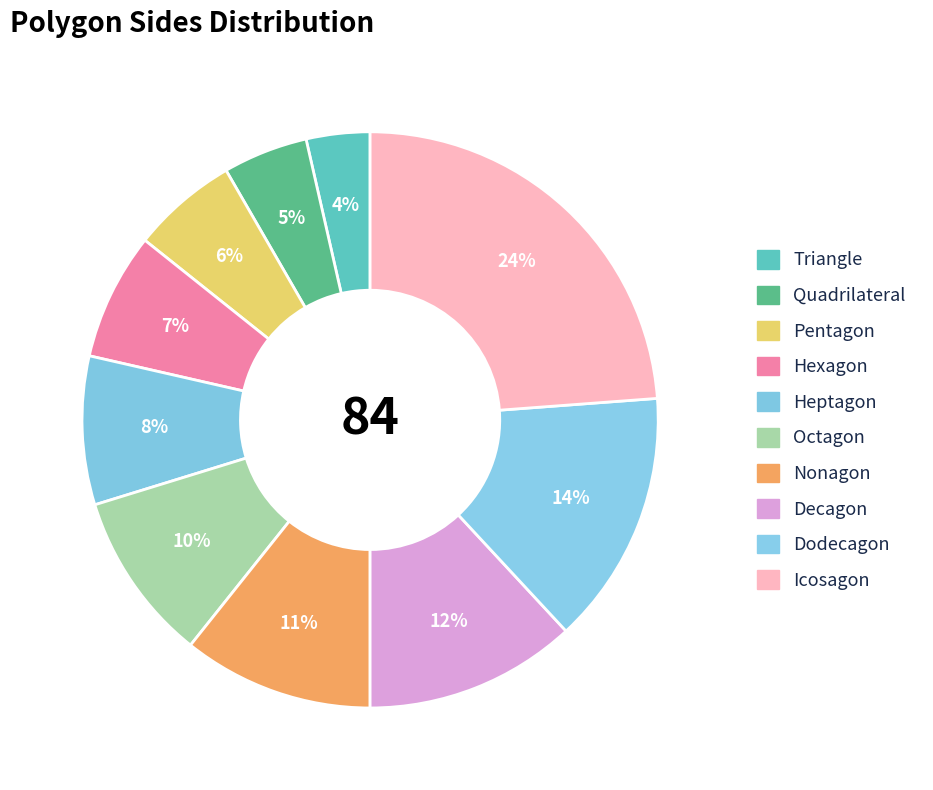

Is it true that Hexagon is 7% of the pie?

True